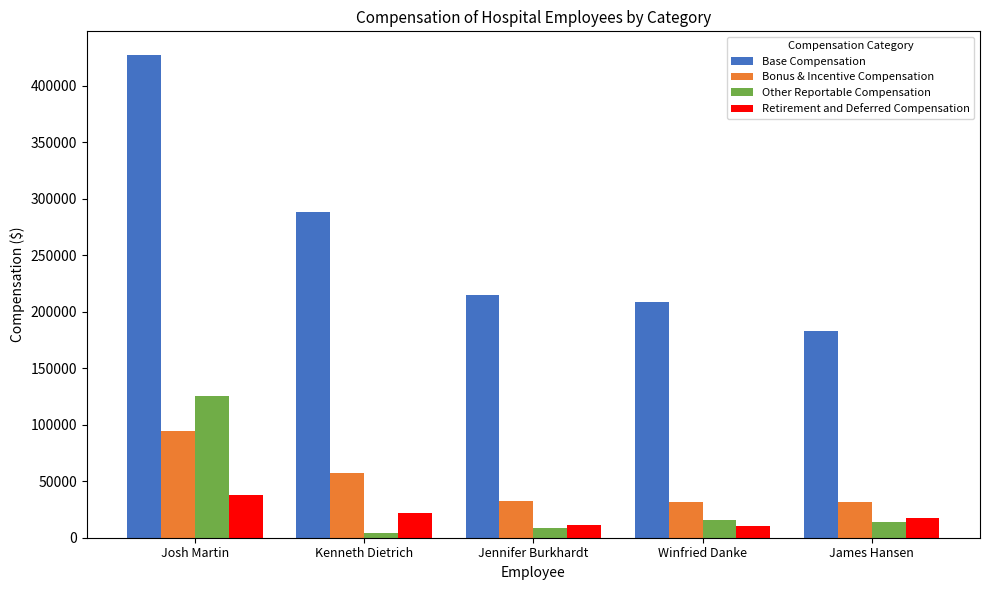

What is the label of the 5th bar from the right?

Josh Martin